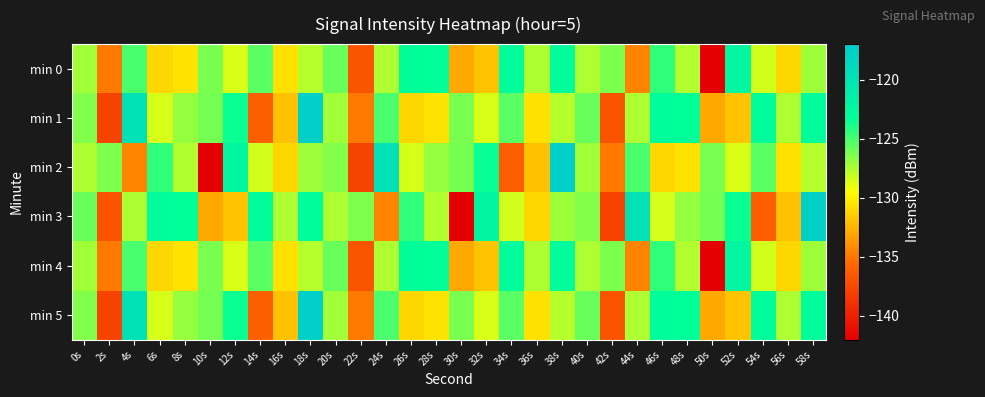

At which category is the sum across all series the highest?

18s